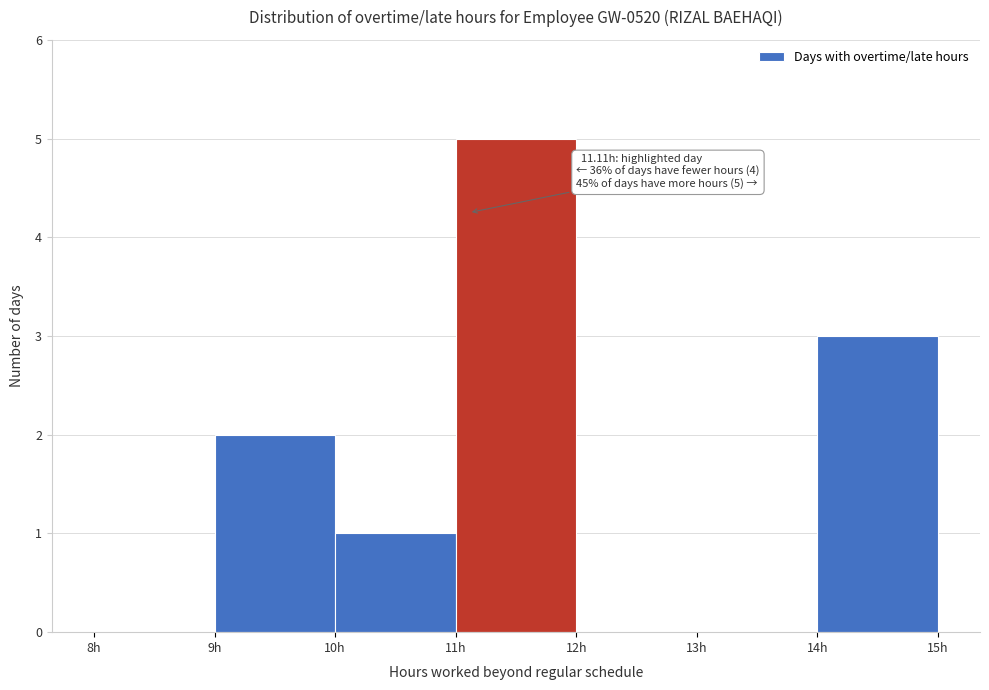

Over which range of the x-axis is the bar tallest?

11 to 12